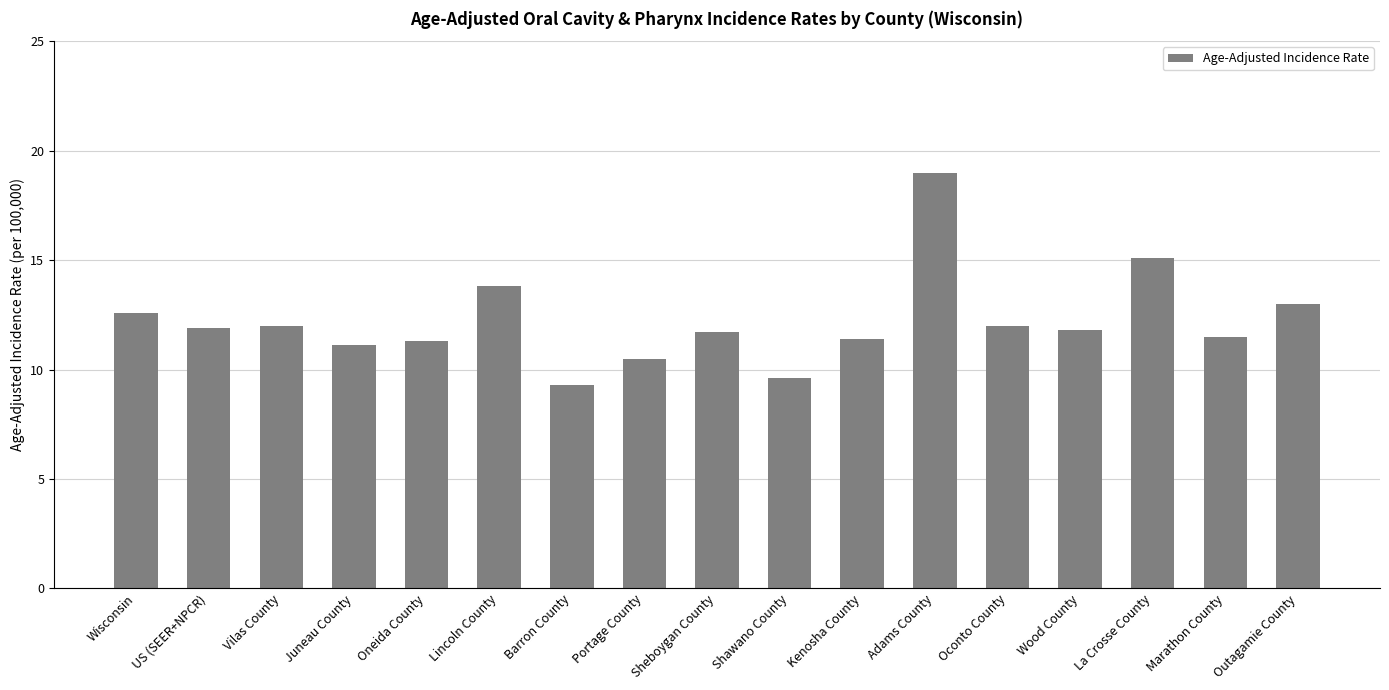

How many series are shown in this chart?

1